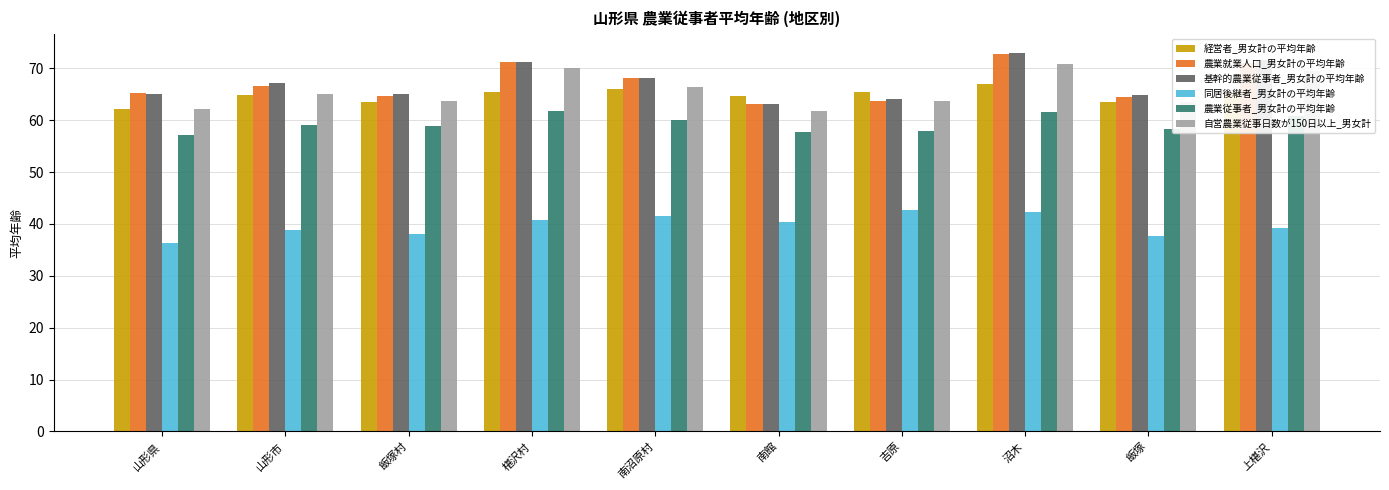

What is the sum of the 同居後継者_男女計の平均年齢 values at 沼木 and 吉原?

85.0